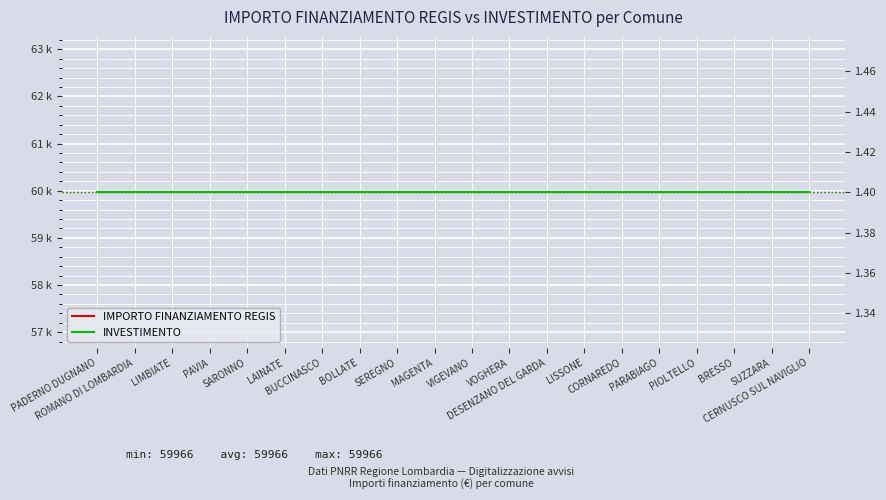

Which series changed the most between PAVIA and PARABIAGO?

IMPORTO FINANZIAMENTO REGIS